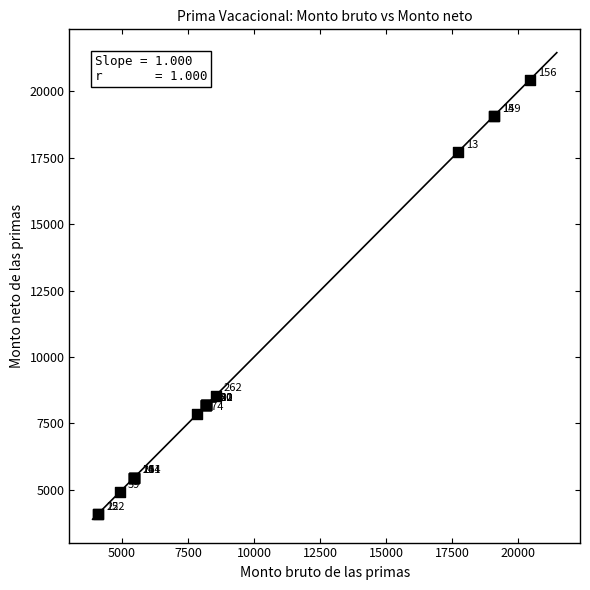

What Y value in the scatter plot is closest to 12262?

8538.8